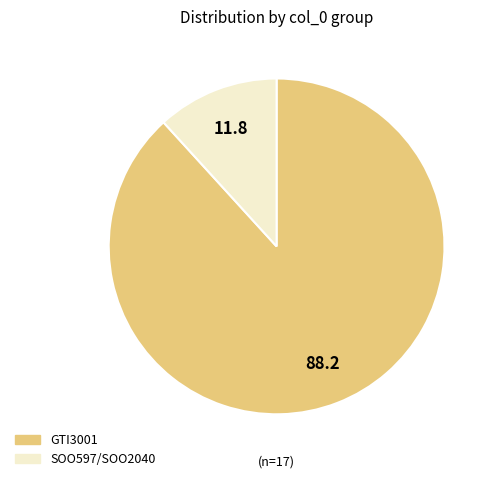

The SOO597/SOO2040 slice represents 12% of the pie. True or false?

True